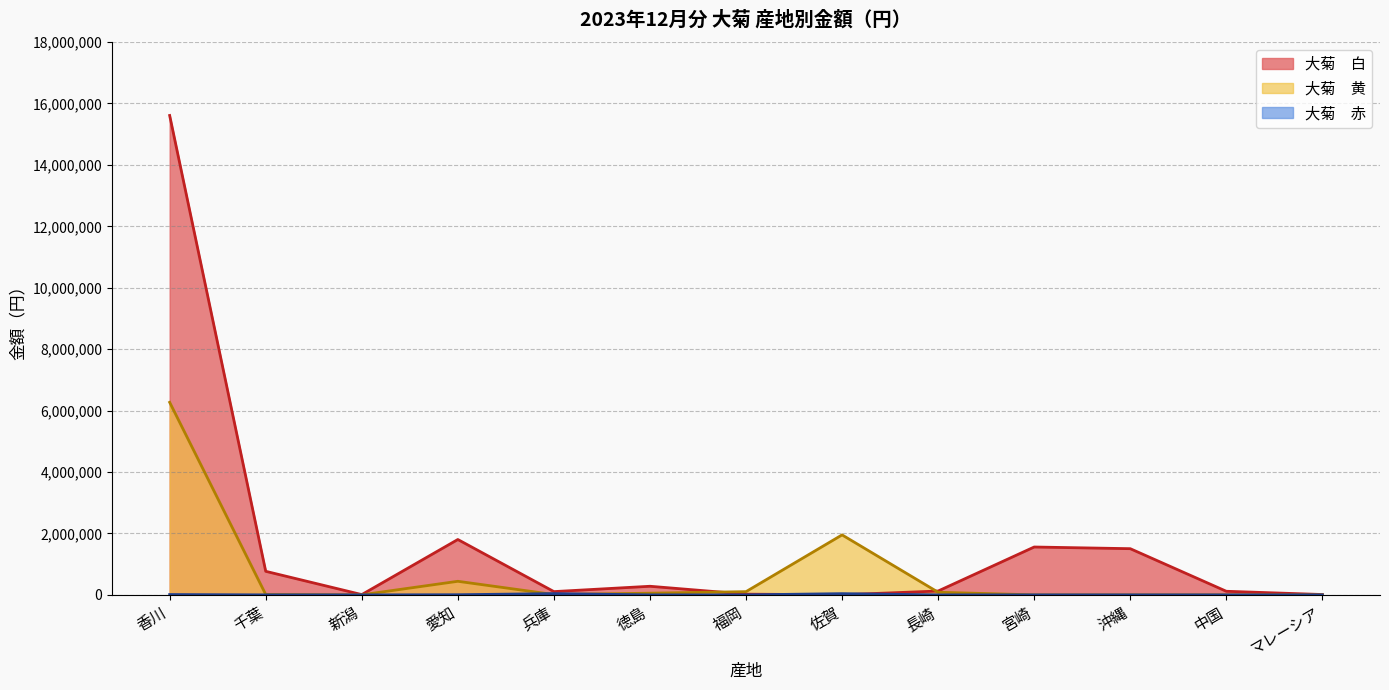

What is the difference between the highest and lowest values at 沖縄?

1503975